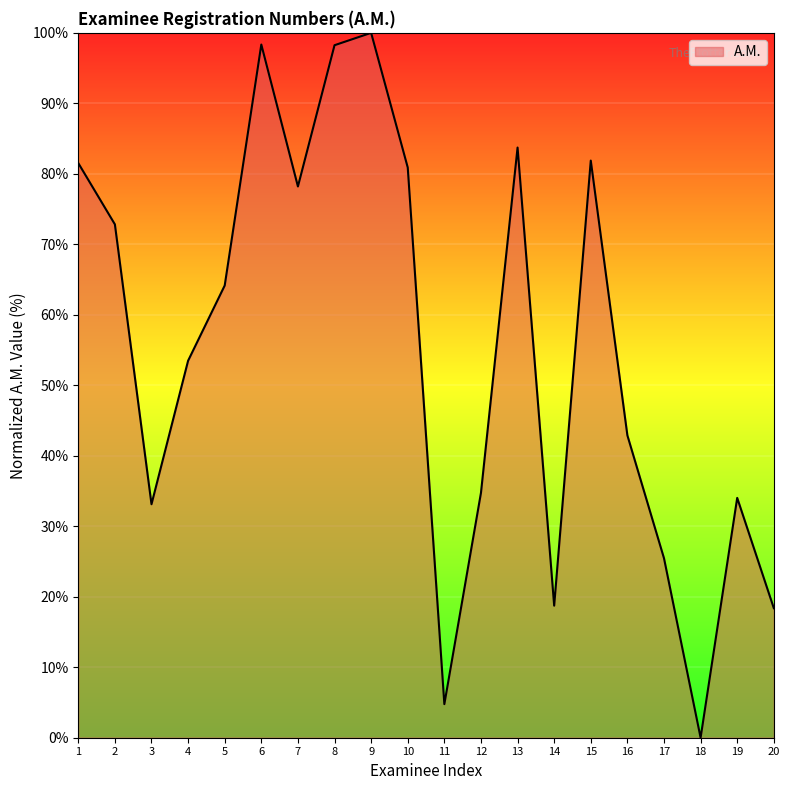

What is the change in value from 6 to 17?

-72.9